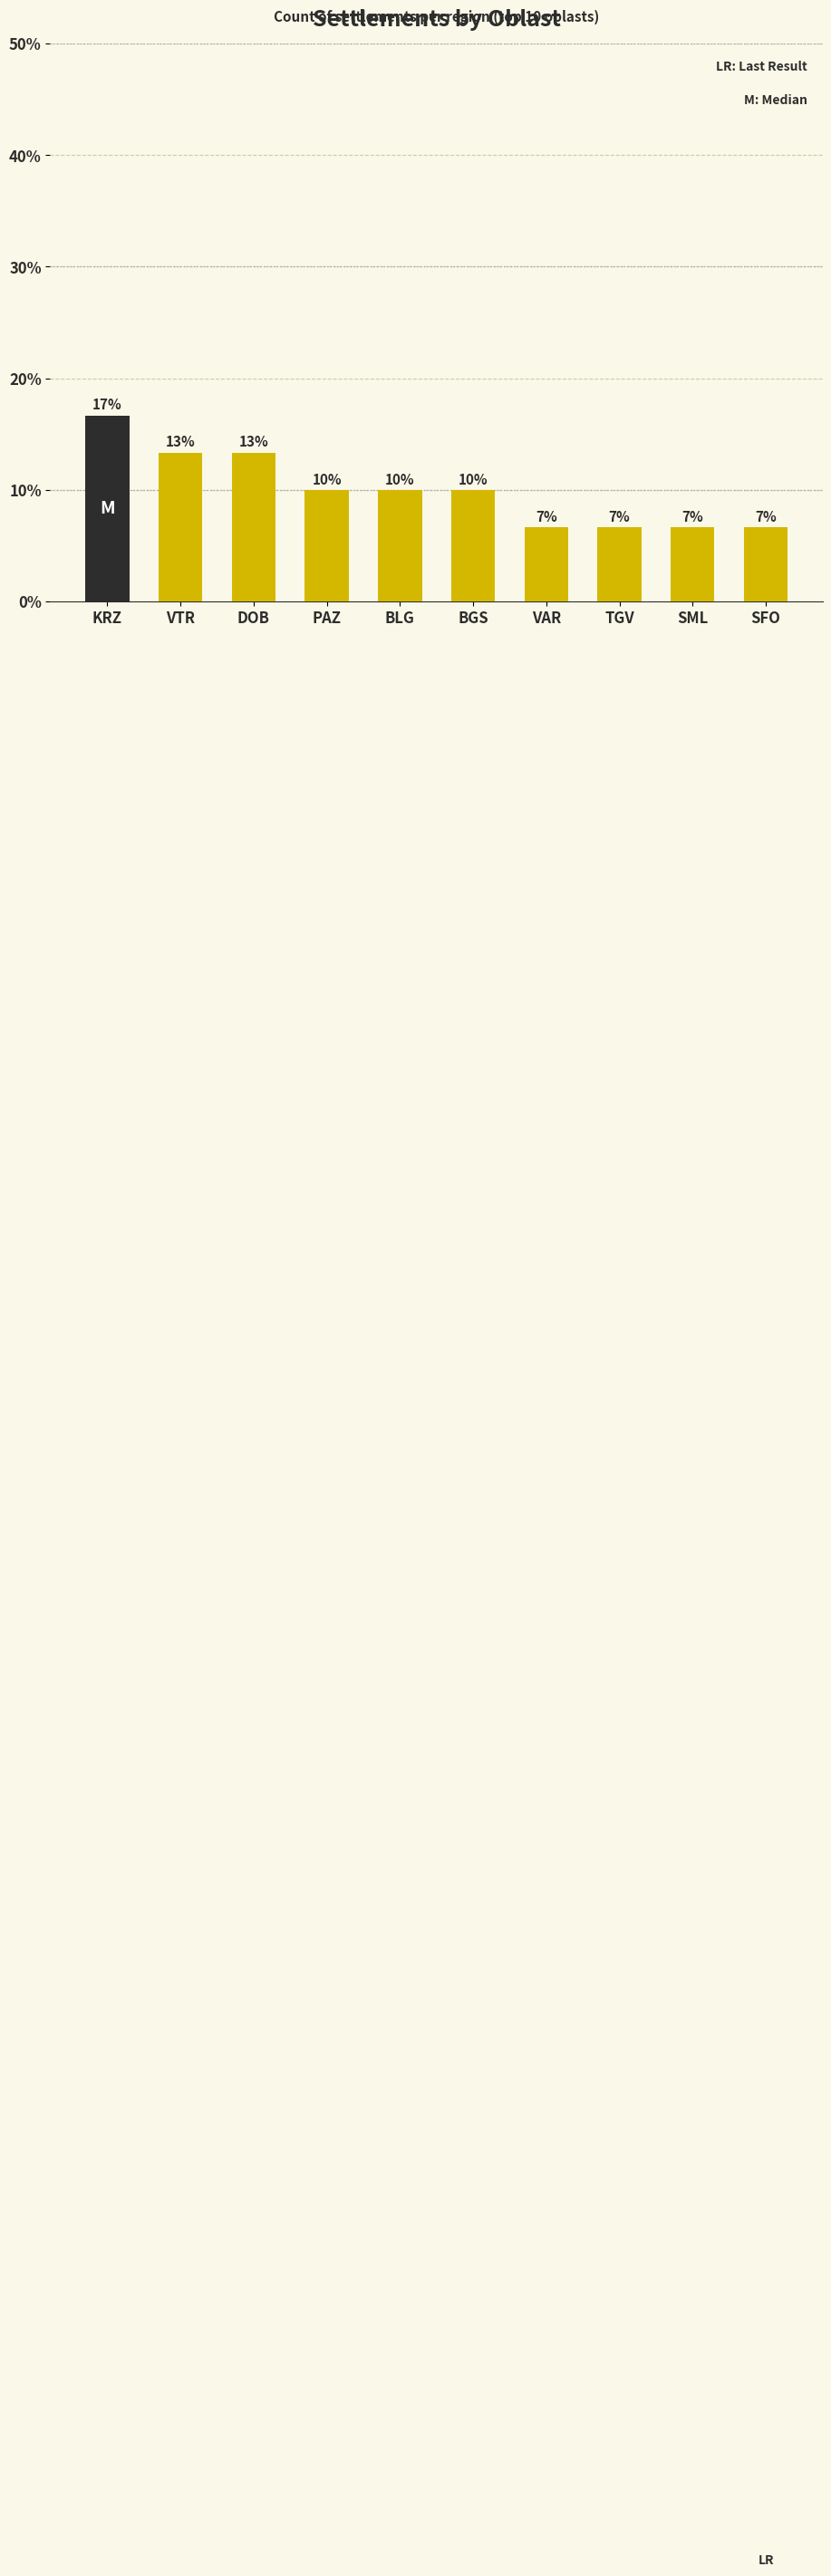

How many bars are there in total?

10